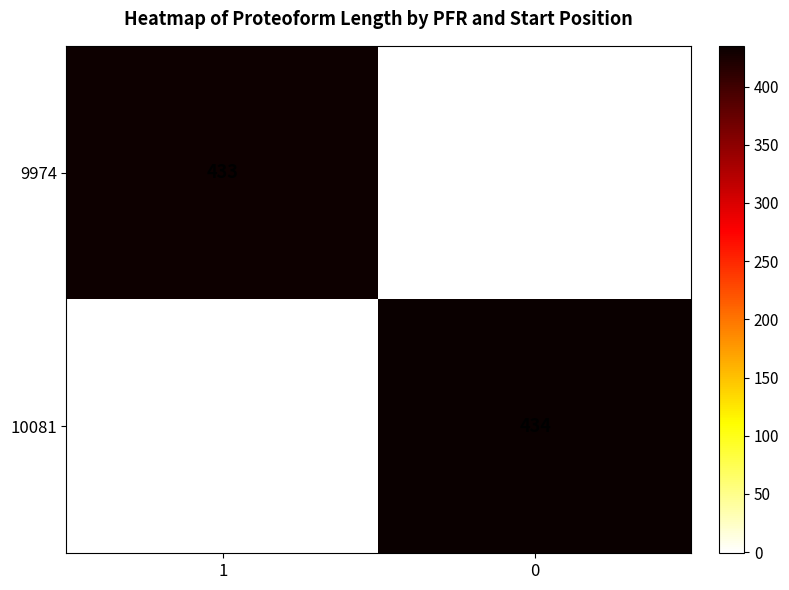

Reading right to left, transcribe all the data shown in this chart.

9974: 0=0	1=433
10081: 0=434	1=0